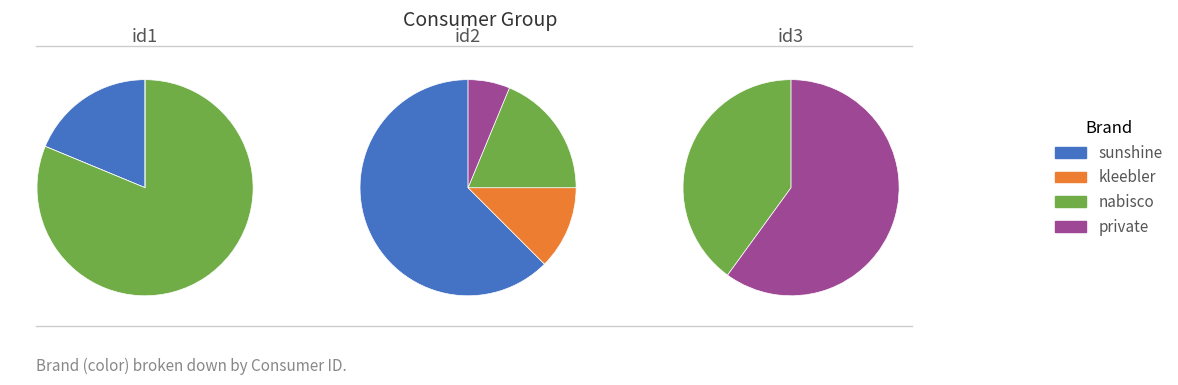

Which series has the widest spread of values?

nabisco